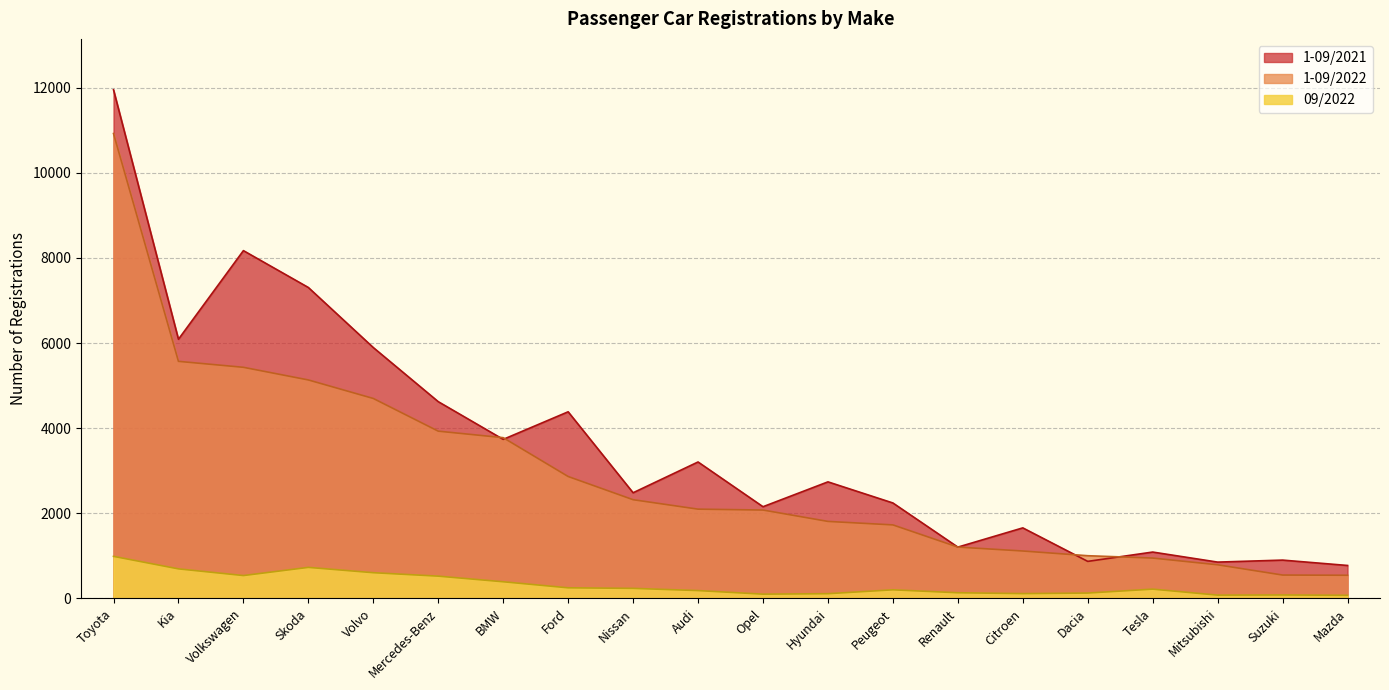

What position from the left is Mitsubishi?

18